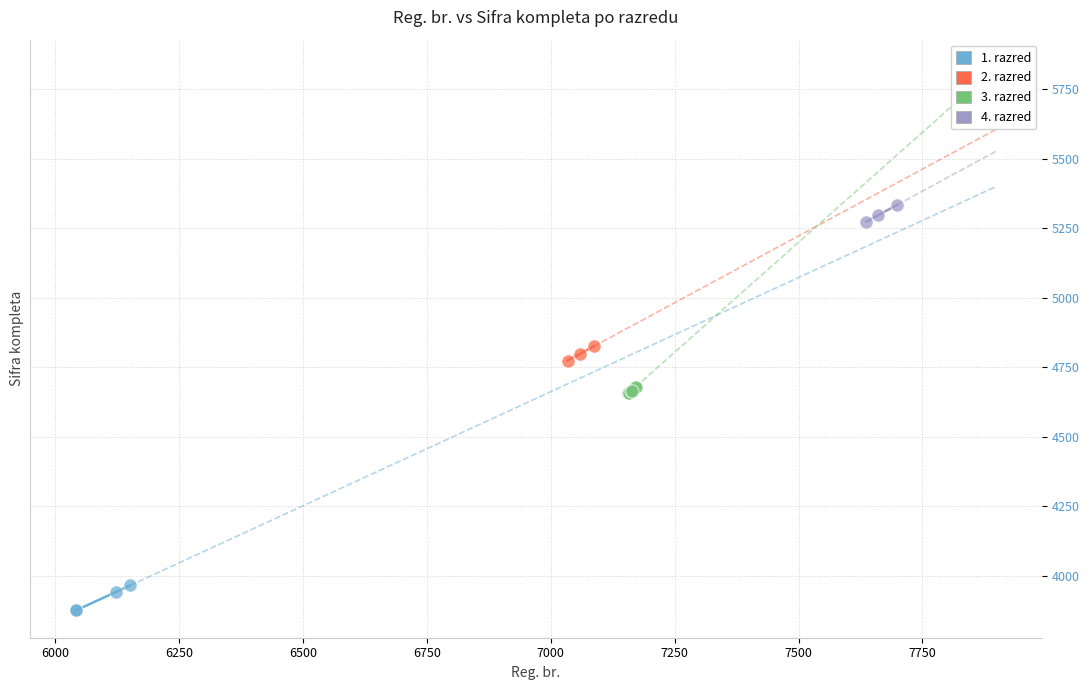

Which series contains the highest Y value?

4. razred